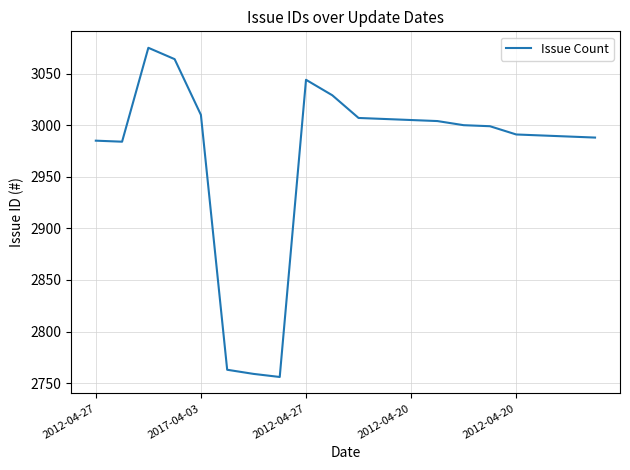

What is the greatest value displayed?

3075